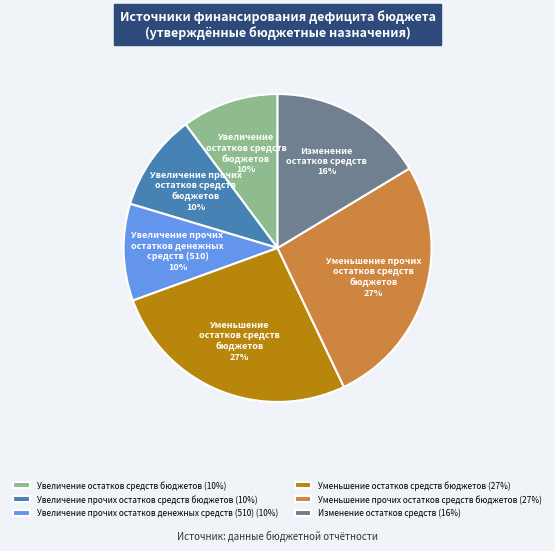

How many slices are in this pie chart?

6